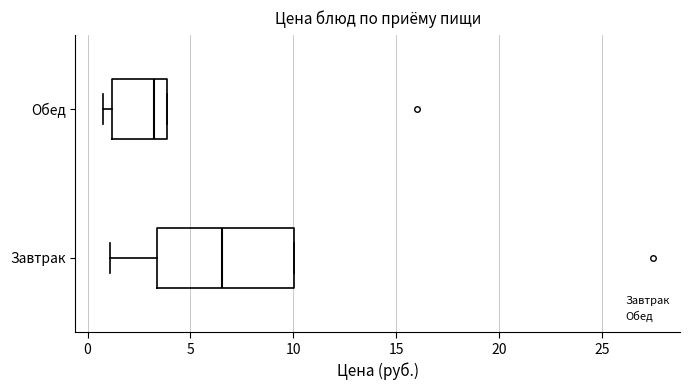

Where is the right edge of the box for Завтрак on the x-axis? The values are not printed on the chart, so give them approximately, as read against the axis.

10.0